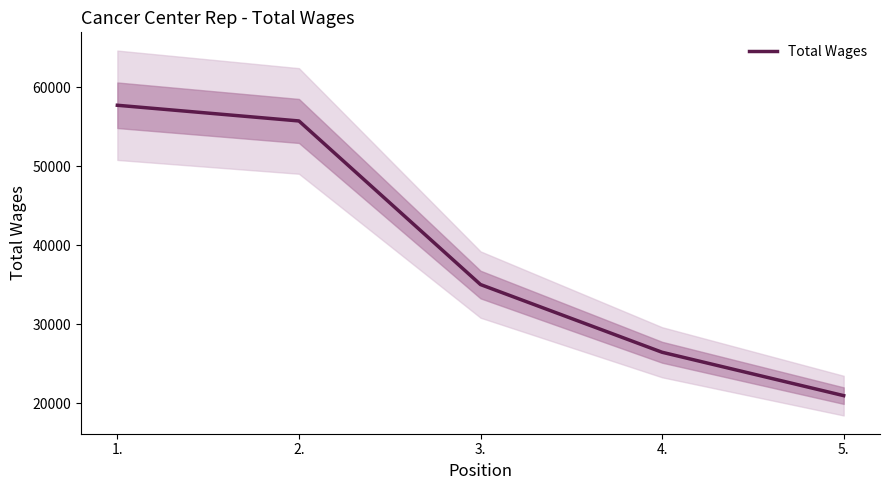

What is the difference between the values at 4. and 3.?

8577